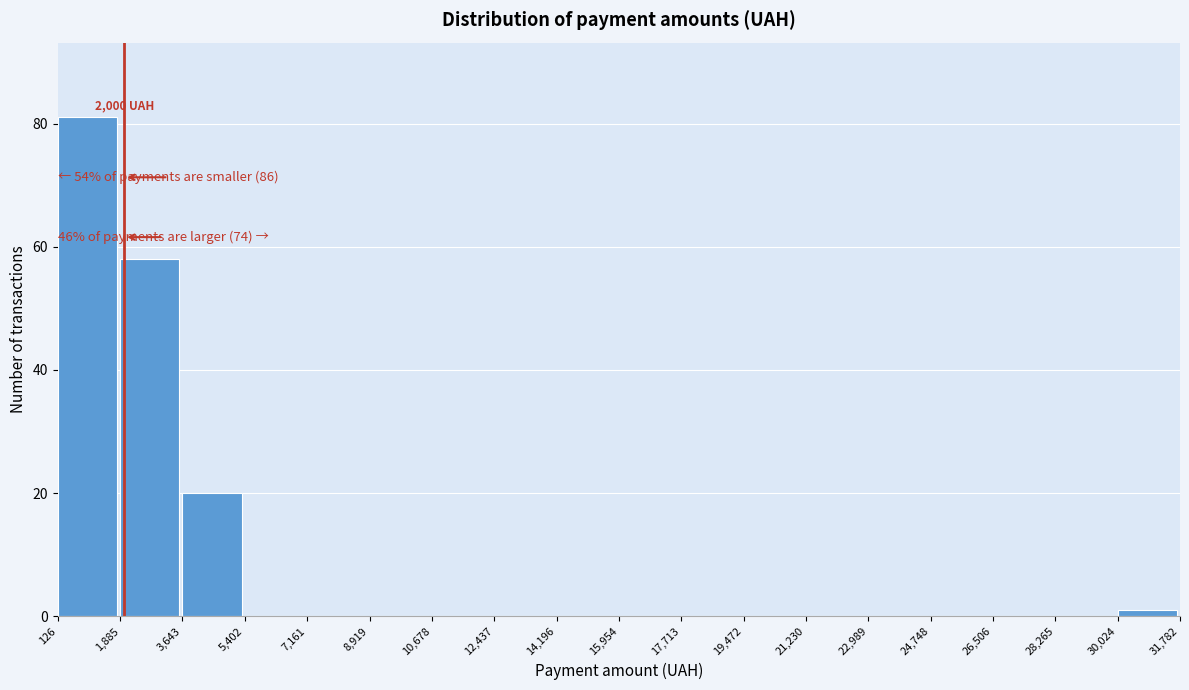

Which range on the x-axis has the tallest bar?

126 to 1,885